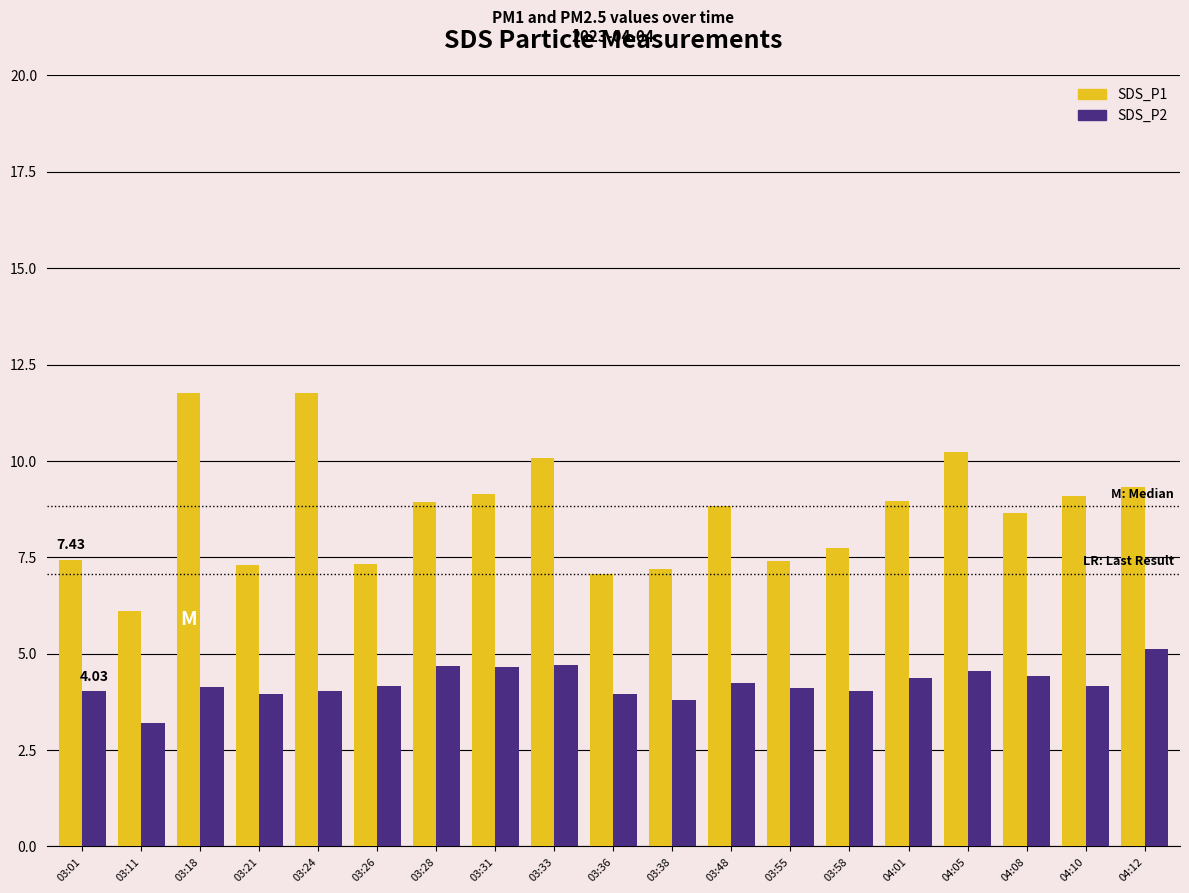

What is the greatest value displayed?

11.8